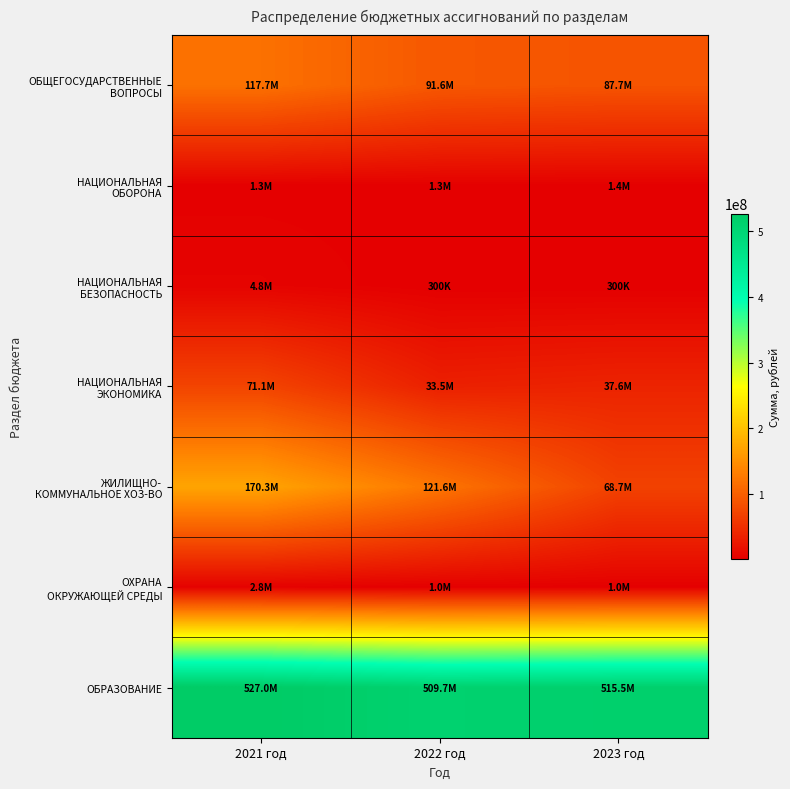

Between 2021 год and 2022 год, which is larger?

2021 год